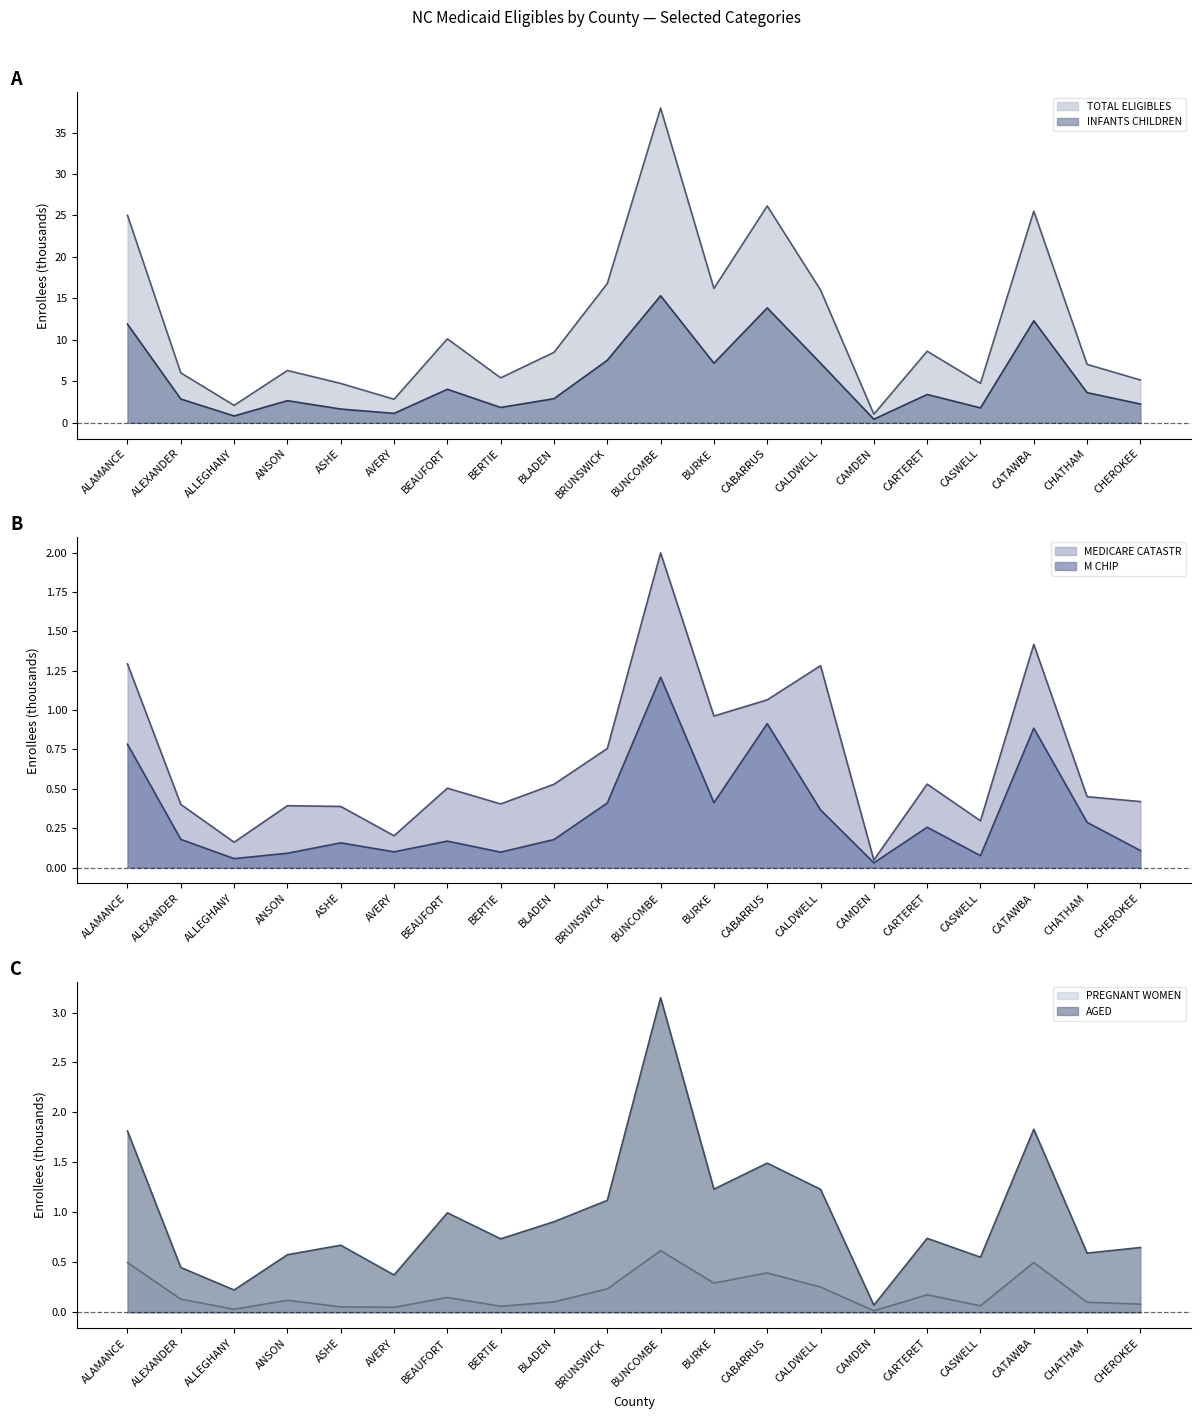

Which series changed the most between BUNCOMBE and BURKE?

TOTAL ELIGIBLES